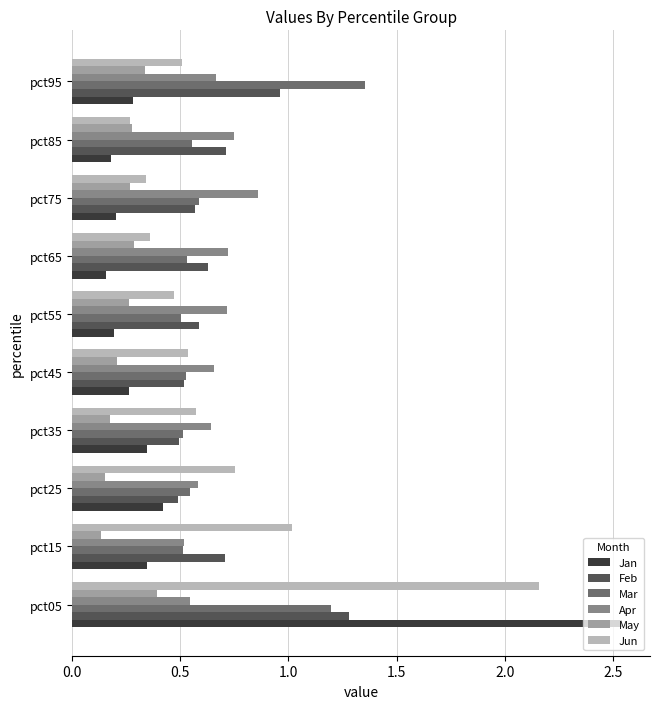

What is the highest value of the Feb series?

1.3